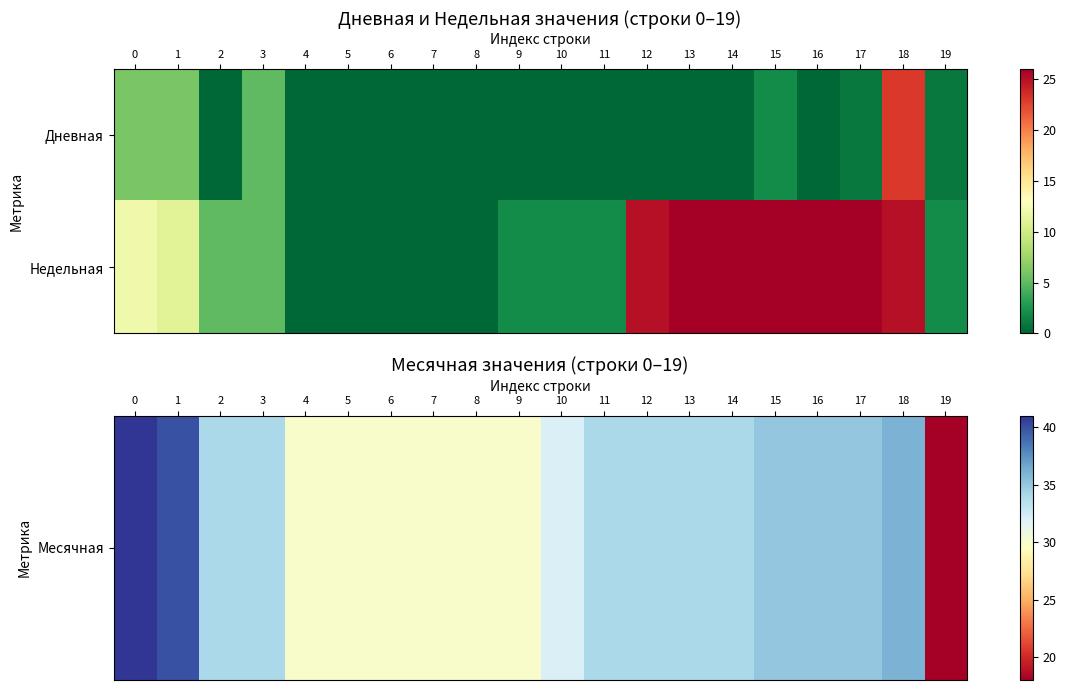

What is the spread (max minus min) of values at 4?

30